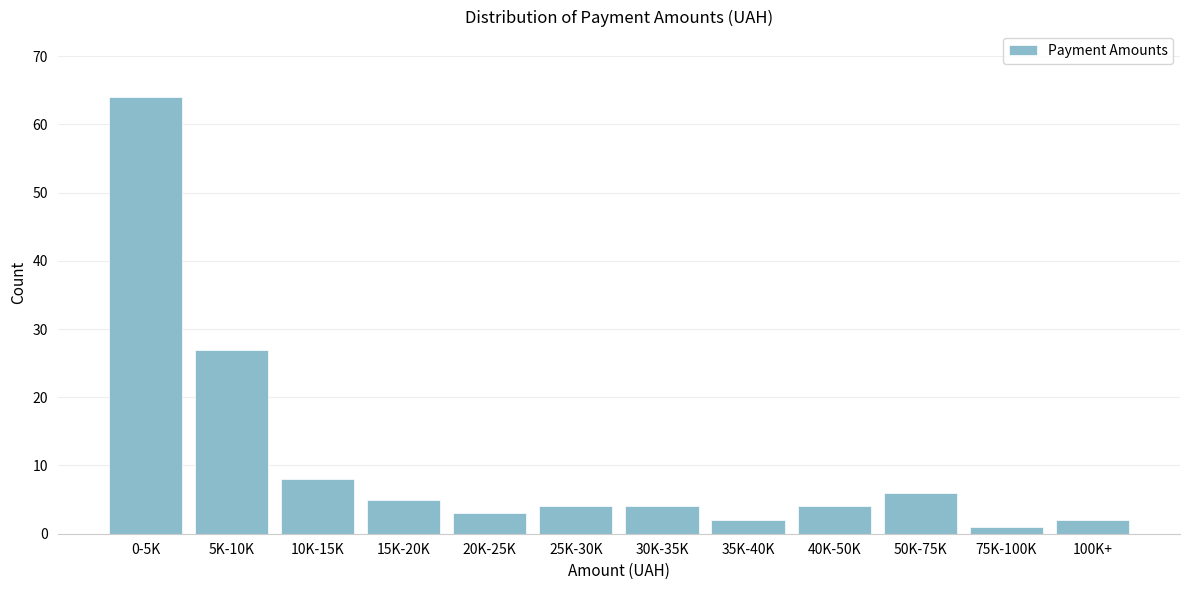

Reading left to right, what are all the values shown in this chart?

0-5K=64	5K-10K=27	10K-15K=8	15K-20K=5	20K-25K=3	25K-30K=4	30K-35K=4	35K-40K=2	40K-50K=4	50K-75K=6	75K-100K=1	100K+=2